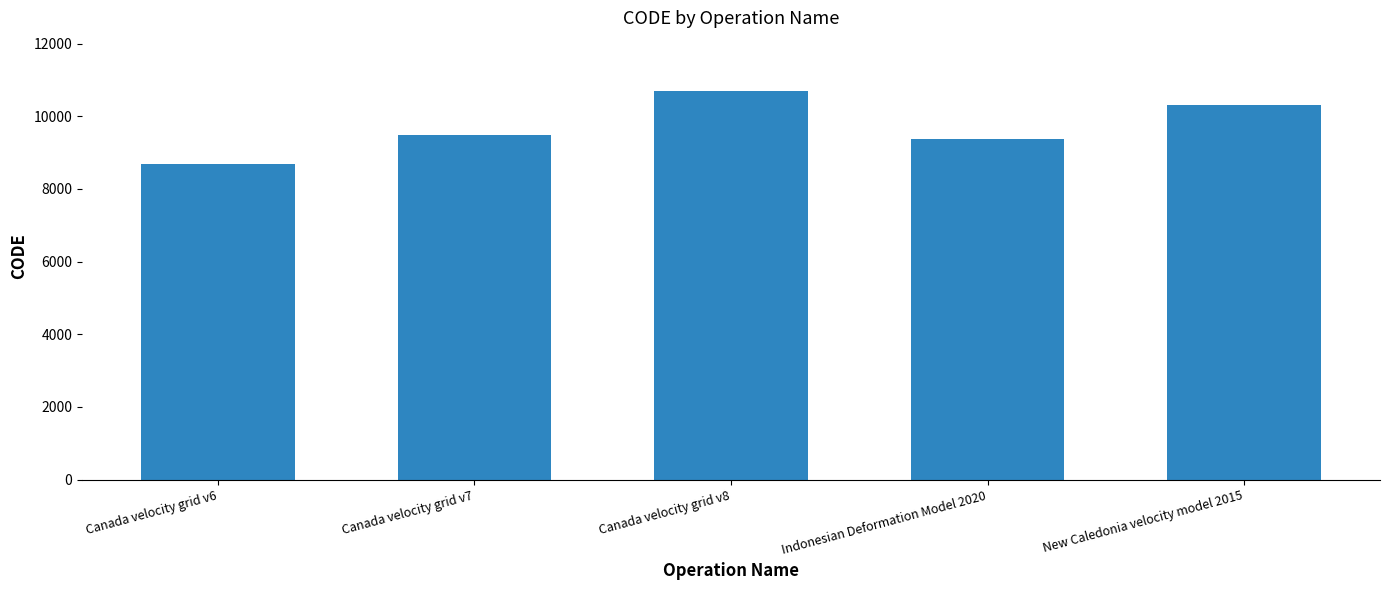

At which label is the value closest to 9691?

Canada velocity grid v7